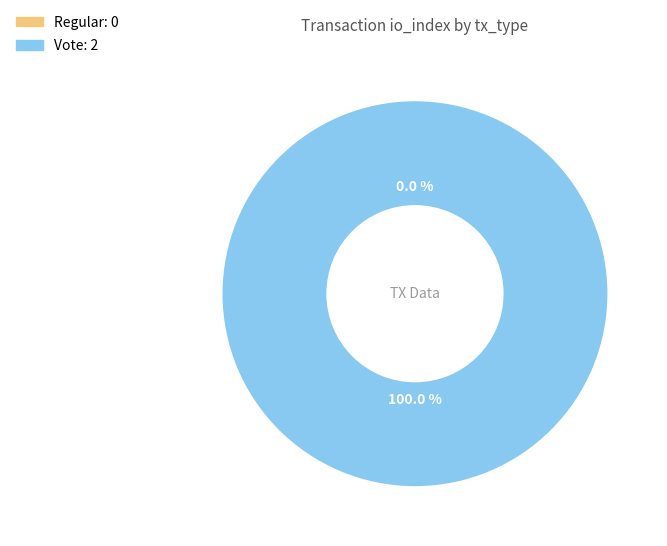

What is the total percentage of Regular and Vote?

100.0%